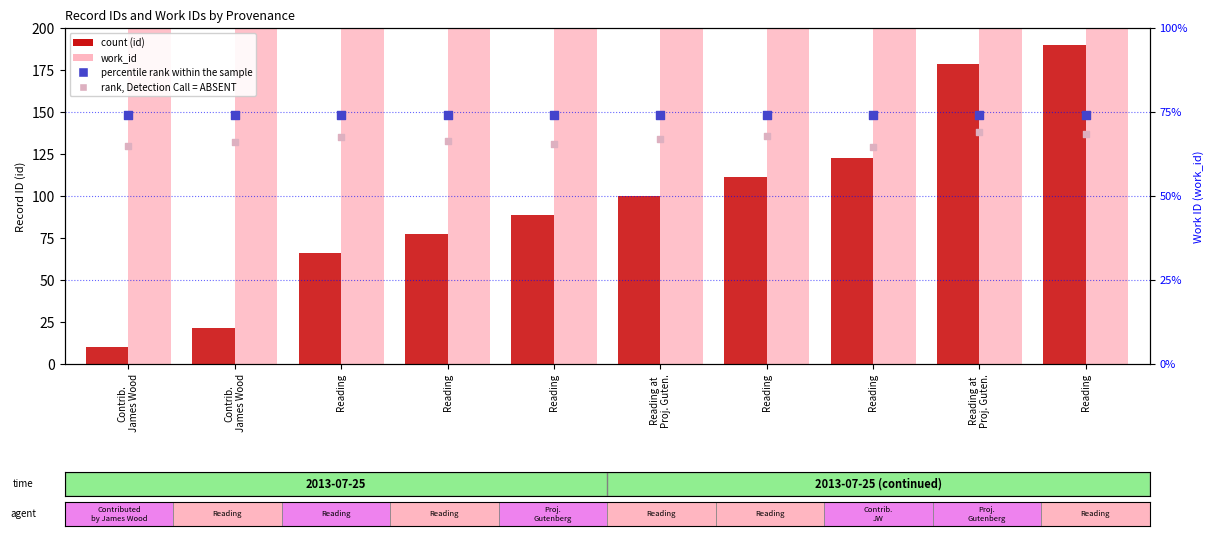

At which category is the sum across all series the highest?

Reading